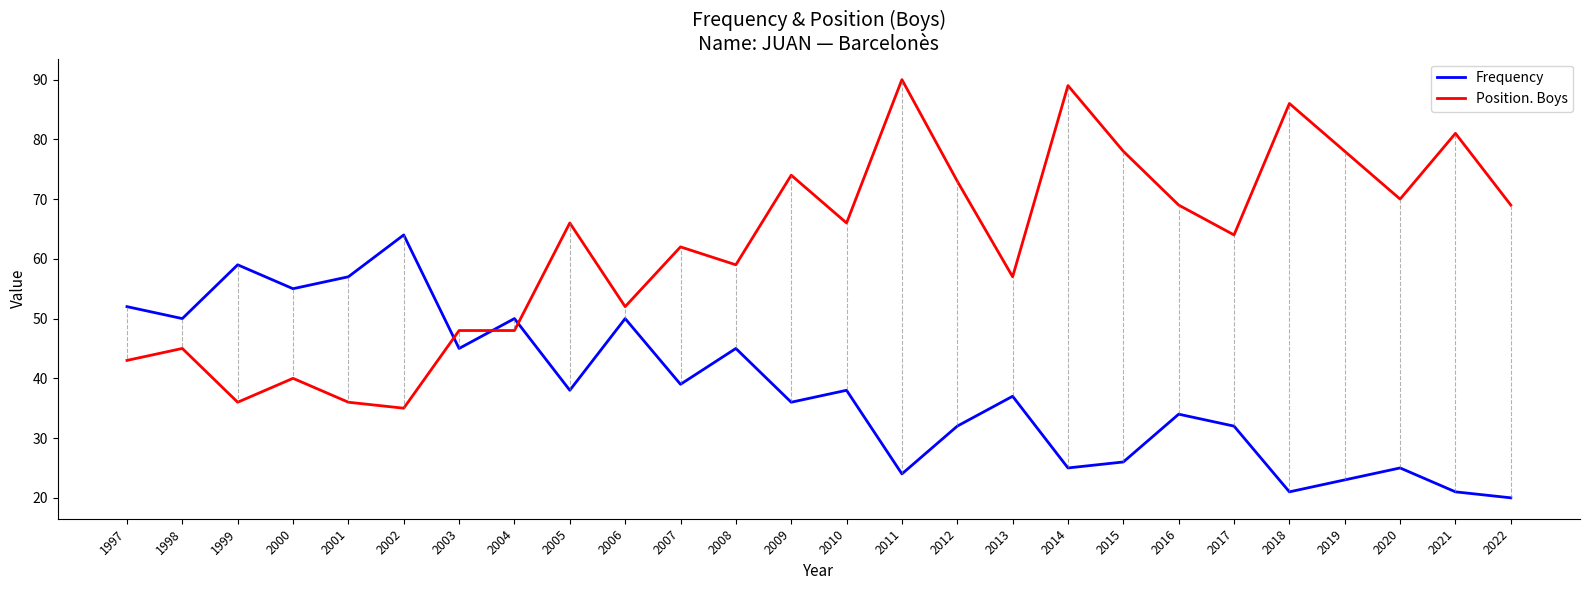

What are all the series names shown in the legend?

Frequency, Position. Boys